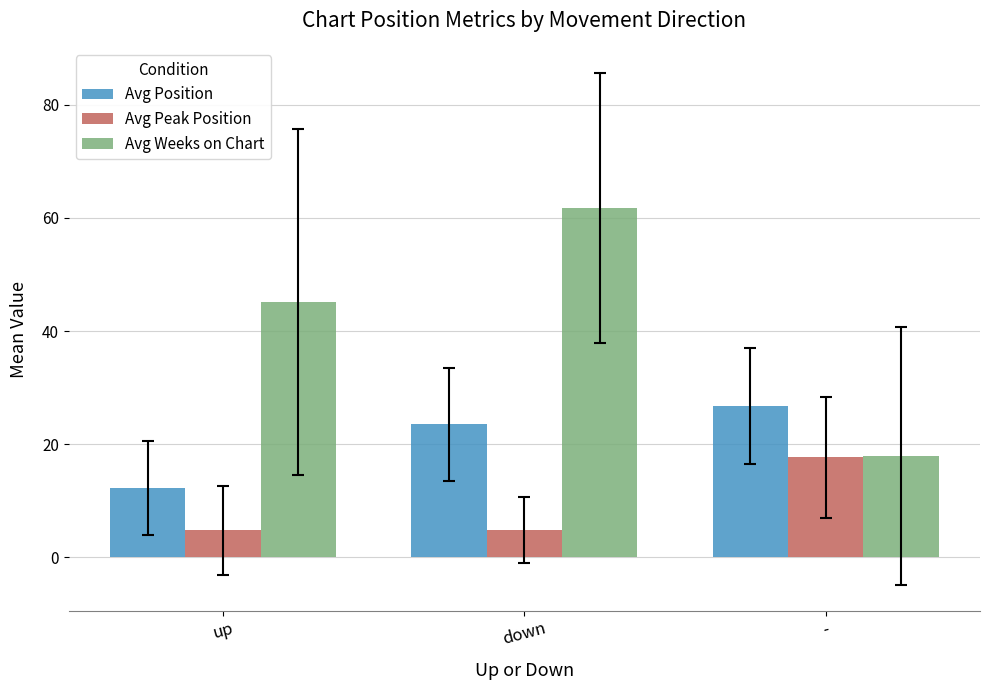

List the series in order of their peak value, highest first.

Avg Weeks on Chart, Avg Position, Avg Peak Position